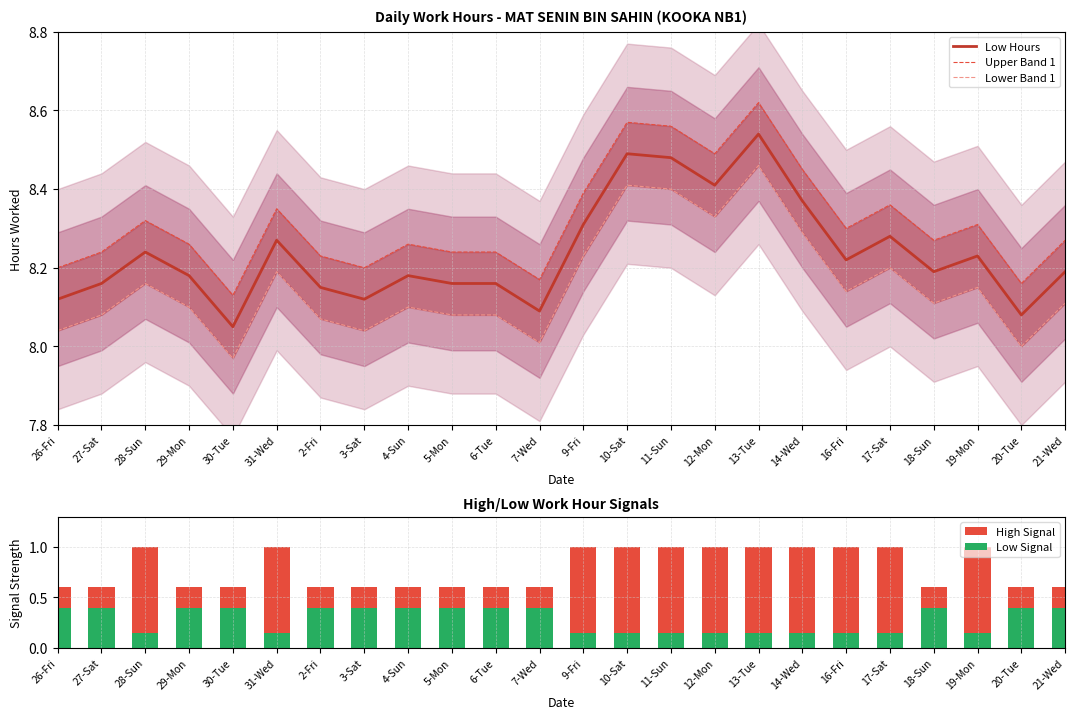

At which label is Lower Band 1 closest to 8?

20-Tue